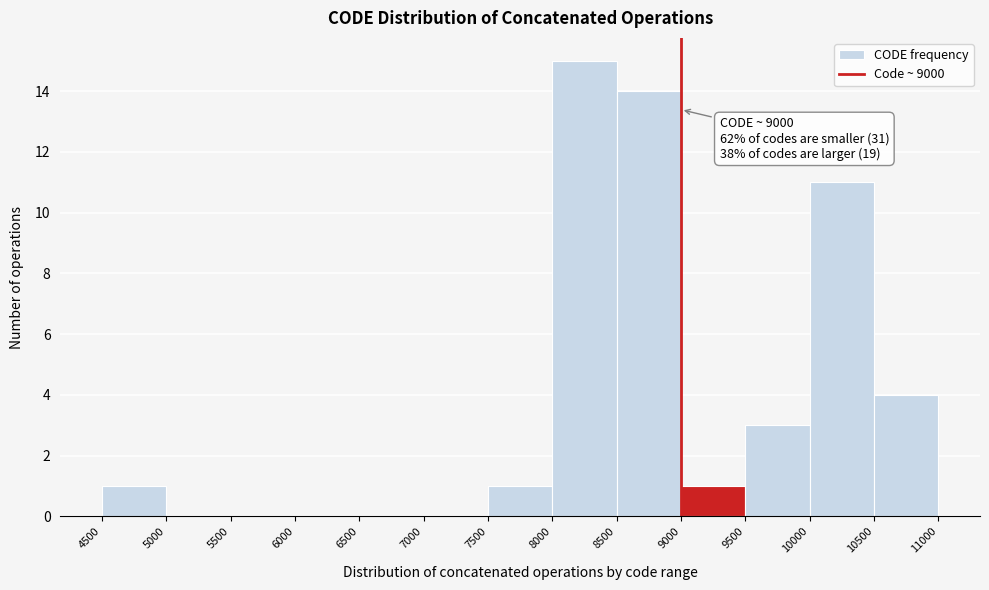

Over which range of the x-axis is the bar tallest?

8000 to 8500